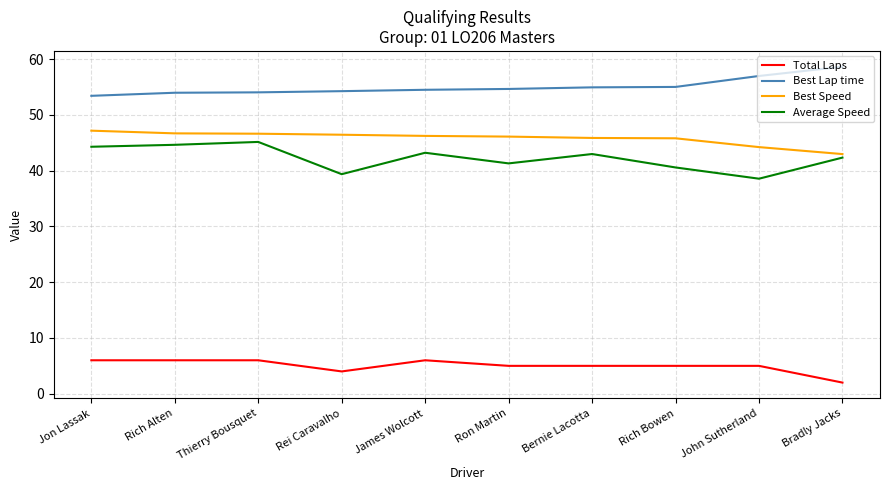

What are all the series names shown in the legend?

Total Laps, Best Lap time, Best Speed, Average Speed